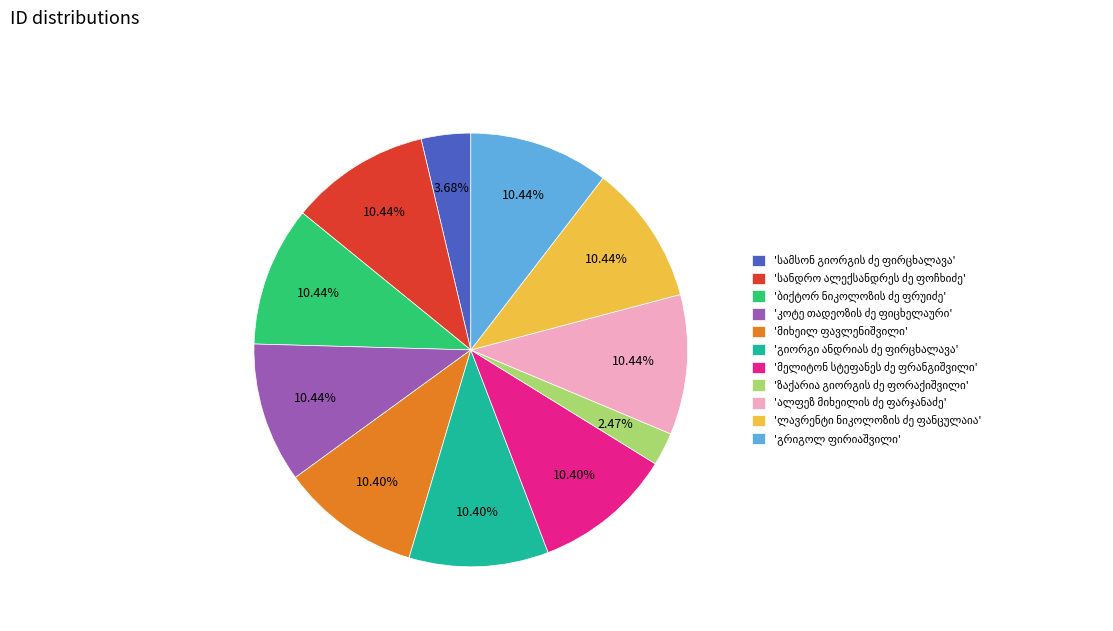

Is there a majority slice in this chart?

No